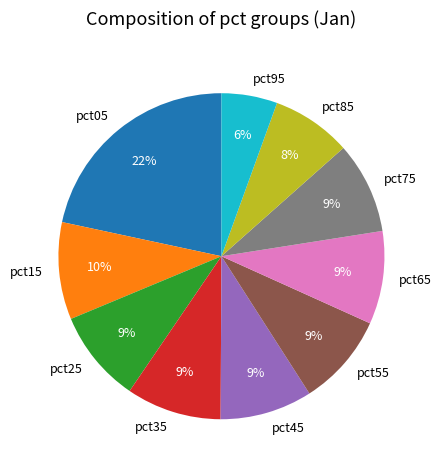

To the nearest percent, what portion does pct55 represent?

9%